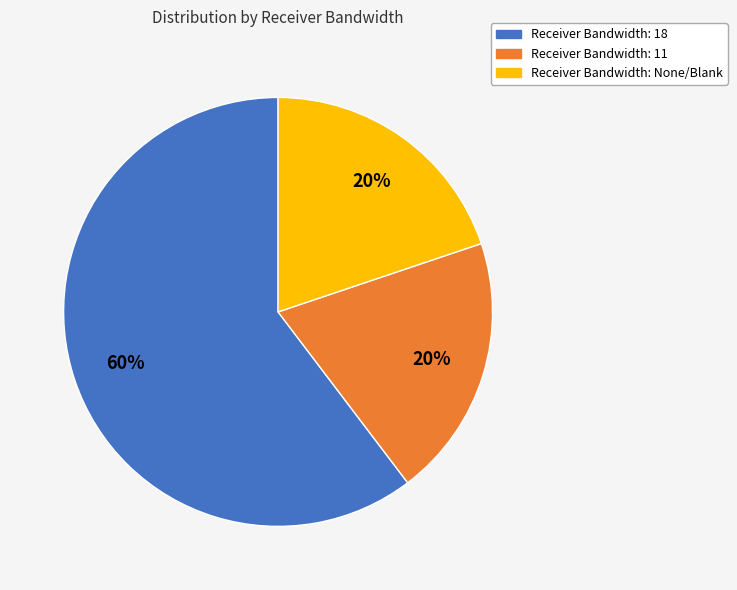

What is the majority slice?

Receiver Bandwidth: 18